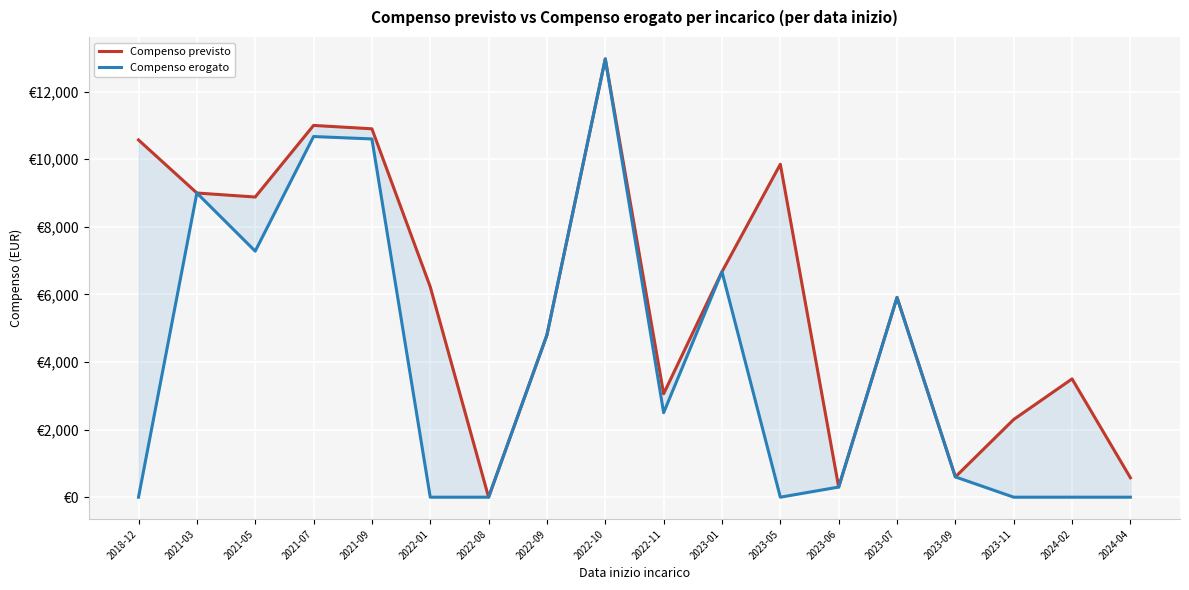

Which series has the largest total across all categories?

Compenso previsto